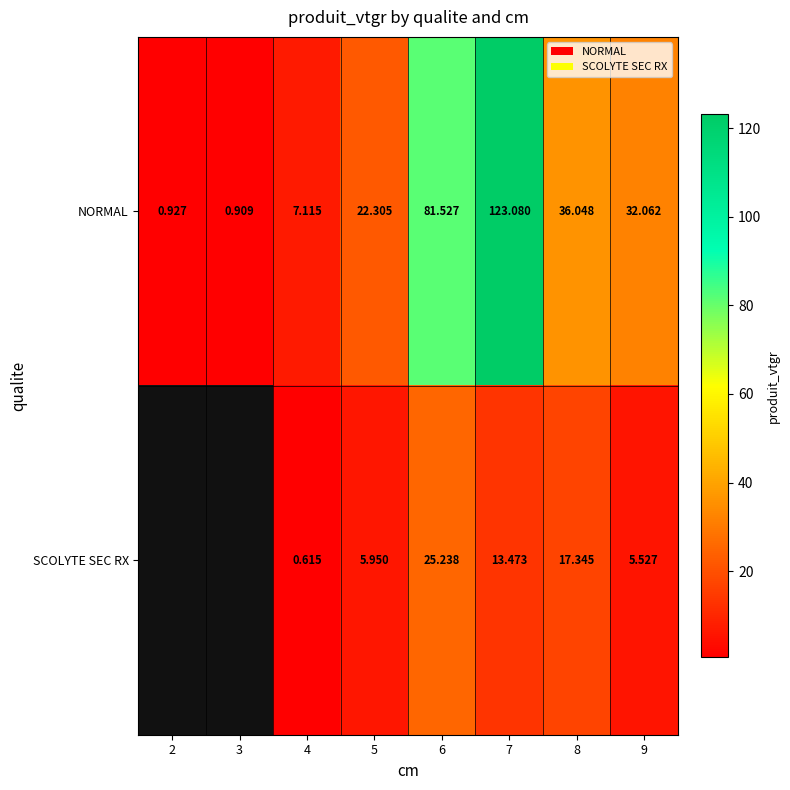

At how many categories does at least one series exceed 89?

1